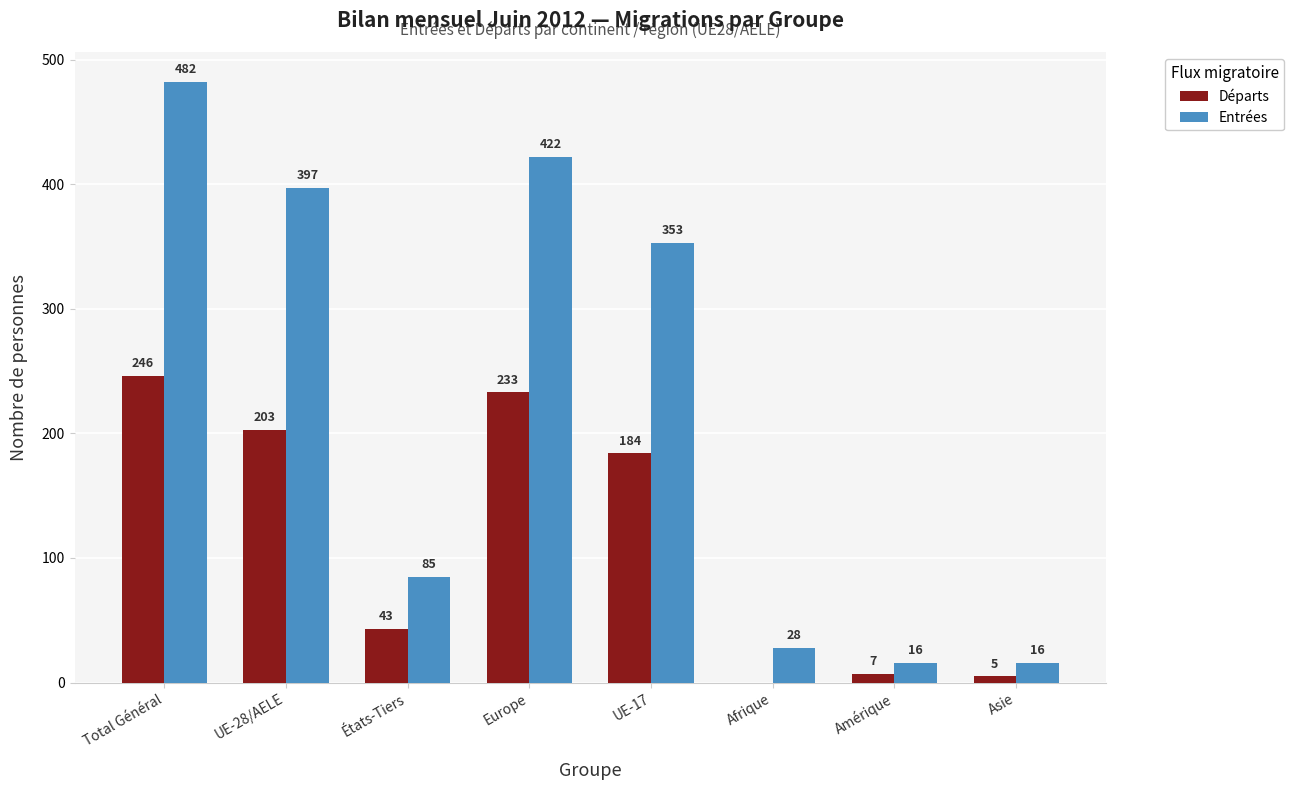

Count the number of data series in this chart.

2